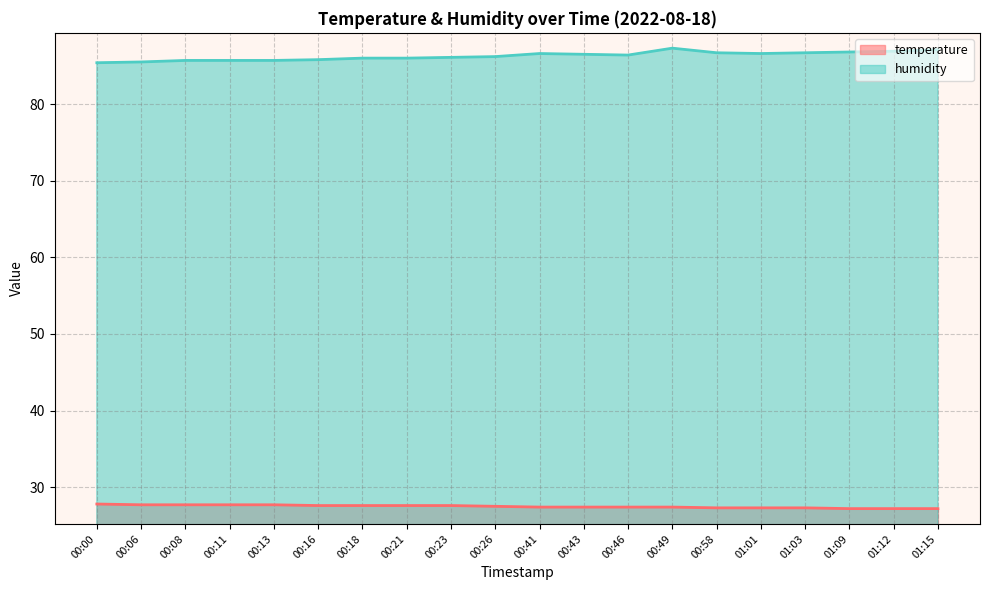

What is the sum of all humidity values?

1725.7